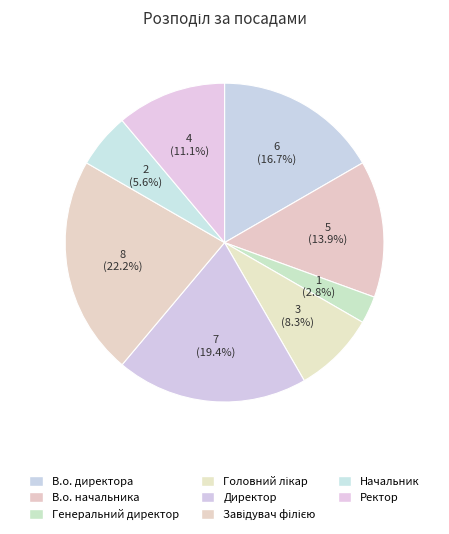

To the nearest percent, what is the combined percentage of Головний лікар and Генеральний директор?

11%